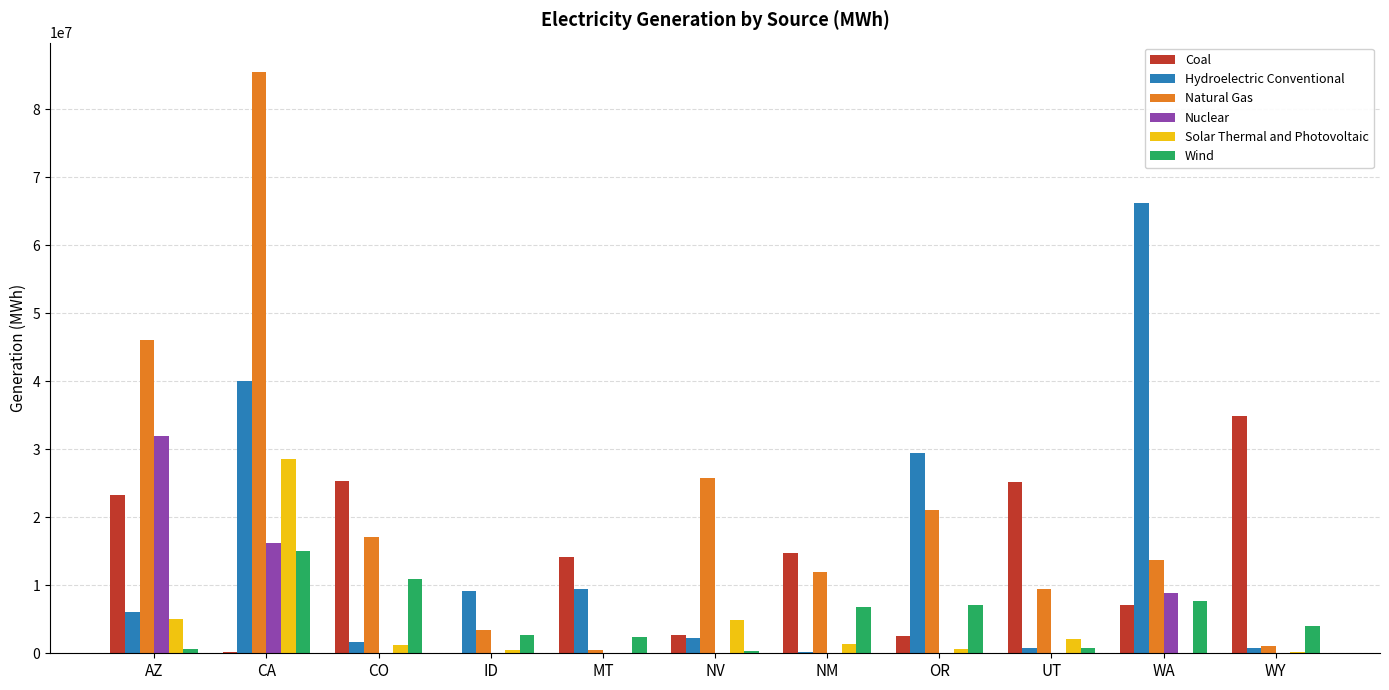

What are all the series names shown in the legend?

Coal, Hydroelectric Conventional, Natural Gas, Nuclear, Solar Thermal and Photovoltaic, Wind